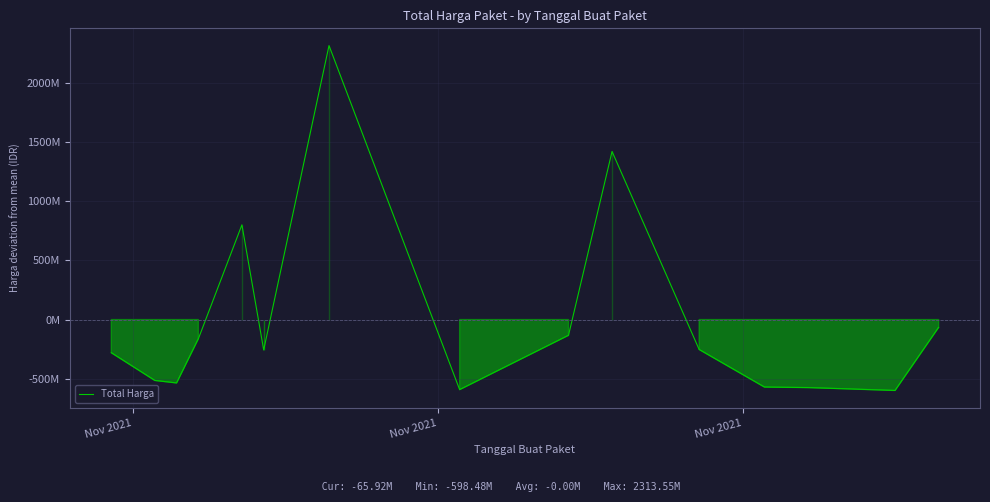

Is this an area chart (filled region under the line)?

Yes